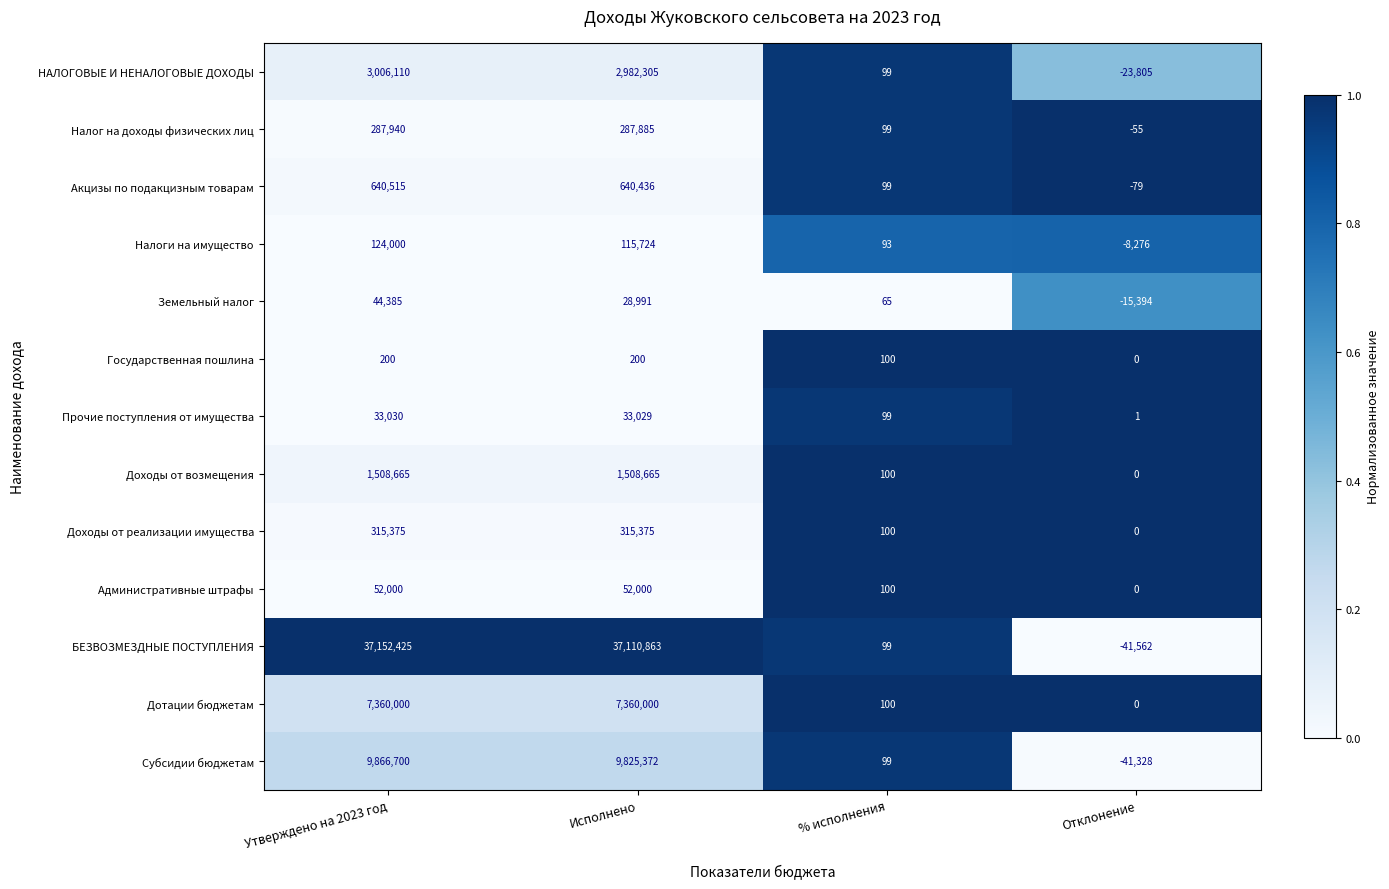

What is the difference between the maximum and second lowest values in the Земельный налог series?

44320